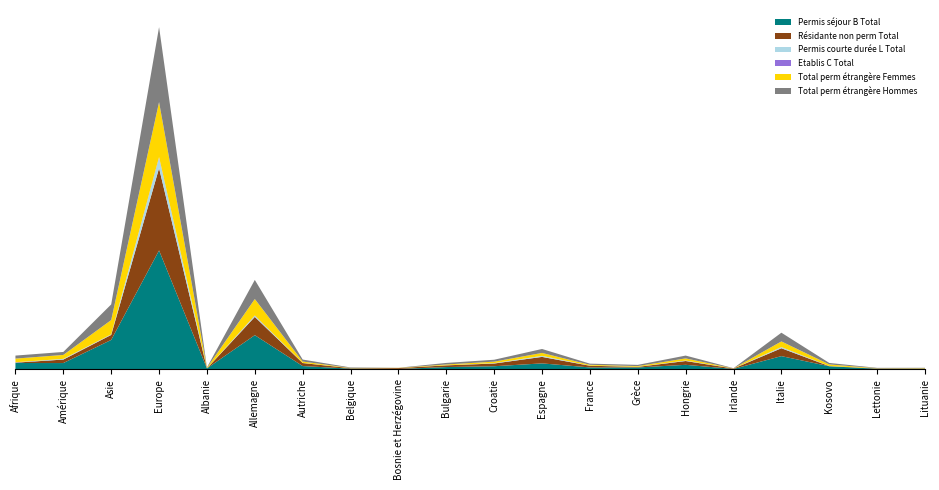

Reading right to left, what are all the values shown in this chart?

Permis séjour B Total: Lituanie=22	Lettonie=22	Kosovo=122	Italie=532	Irlande=14	Hongrie=180	Grèce=74	France=75	Espagne=238	Croatie=123	Bulgarie=90	Bosnie et Herzégovine=13	Belgique=26	Autriche=130	Allemagne=1380	Albanie=36	Europe=4806	Asie=1187	Amérique=252	Afrique=254
Résidante non perm Total: Lituanie=14	Lettonie=14	Kosovo=4	Italie=319	Irlande=16	Hongrie=154	Grèce=24	France=68	Espagne=263	Croatie=110	Bulgarie=69	Bosnie et Herzégovine=35	Belgique=18	Autriche=123	Allemagne=738	Albanie=1	Europe=3327	Asie=203	Amérique=141	Afrique=14
Permis courte durée L Total: Lituanie=1	Lettonie=0	Kosovo=0	Italie=44	Irlande=0	Hongrie=20	Grèce=3	France=5	Espagne=41	Croatie=15	Bulgarie=4	Bosnie et Herzégovine=0	Belgique=2	Autriche=5	Allemagne=48	Albanie=0	Europe=421	Asie=20	Amérique=28	Afrique=9
Etablis C Total: Lituanie=0	Lettonie=0	Kosovo=4	Italie=4	Irlande=0	Hongrie=0	Grèce=0	France=0	Espagne=0	Croatie=0	Bulgarie=0	Bosnie et Herzégovine=0	Belgique=0	Autriche=0	Allemagne=10	Albanie=0	Europe=28	Asie=3	Amérique=0	Afrique=7
Total perm étrangère Femmes: Lituanie=12	Lettonie=7	Kosovo=66	Italie=228	Irlande=5	Hongrie=86	Grèce=28	France=33	Espagne=119	Croatie=61	Bulgarie=31	Bosnie et Herzégovine=8	Belgique=8	Autriche=55	Allemagne=665	Albanie=22	Europe=2223	Asie=578	Amérique=159	Afrique=148
Total perm étrangère Hommes: Lituanie=11	Lettonie=15	Kosovo=60	Italie=352	Irlande=9	Hongrie=114	Grèce=49	France=47	Espagne=160	Croatie=77	Bulgarie=63	Bosnie et Herzégovine=5	Belgique=20	Autriche=80	Allemagne=773	Albanie=14	Europe=3032	Asie=632	Amérique=121	Afrique=122